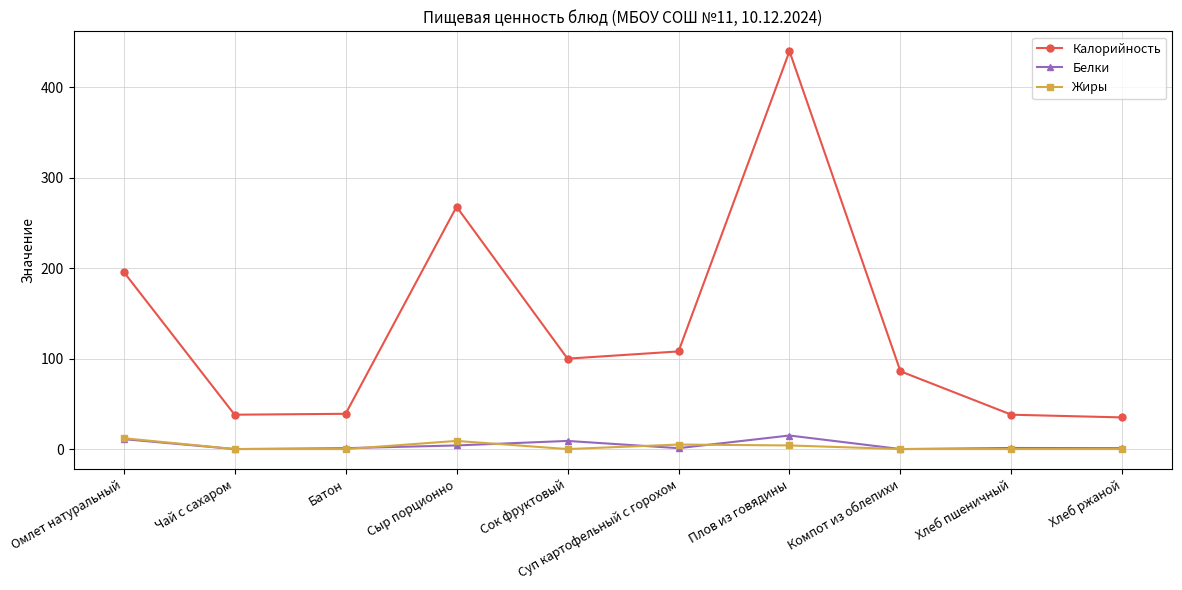

What position from the right is Сыр порционно?

7